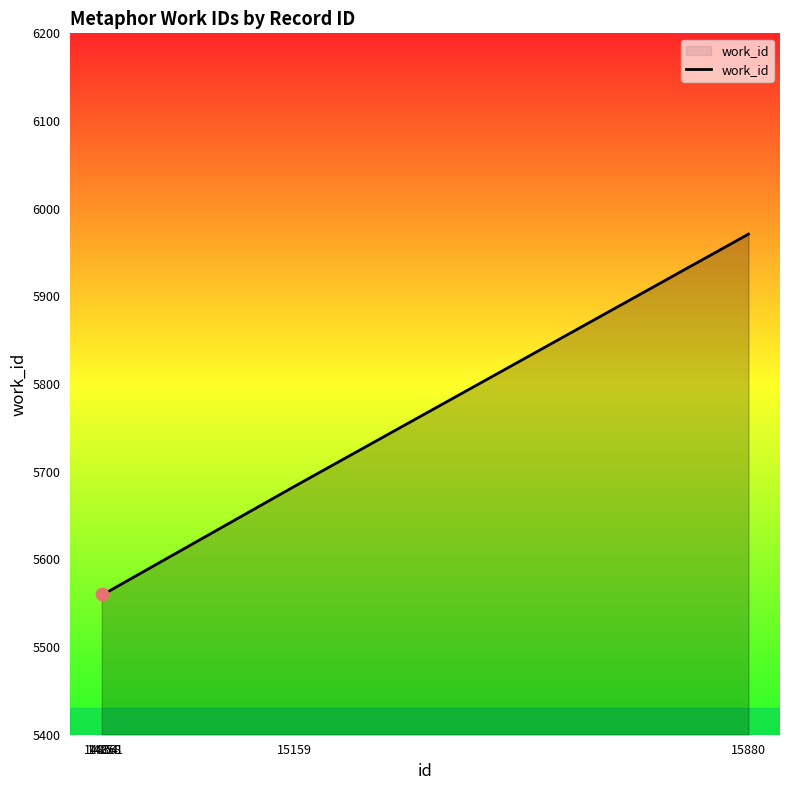

What is the change in value from 14861 to 15880?

+409